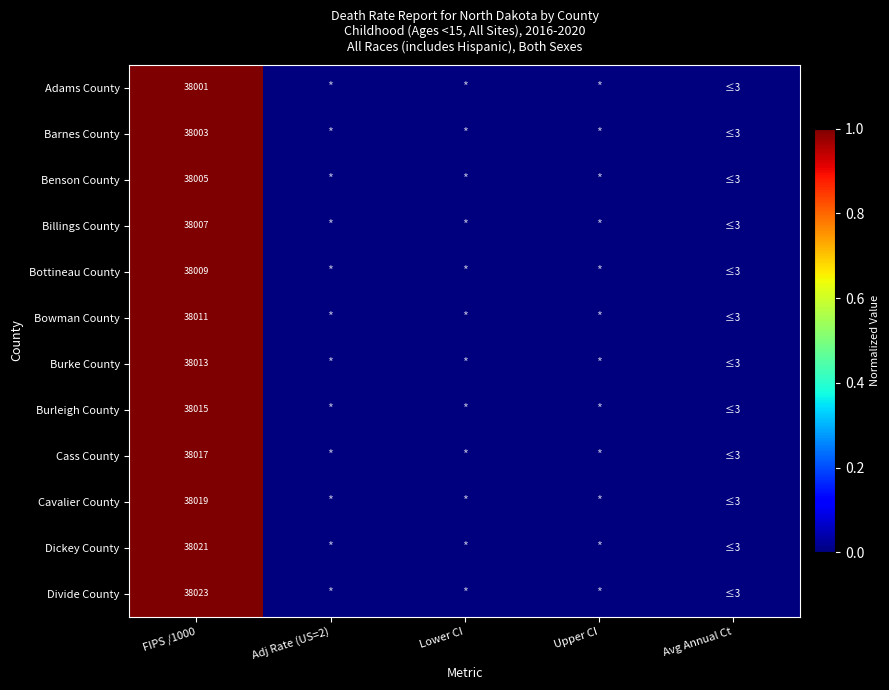

What is the total value across all series at FIPS /1000?

456144